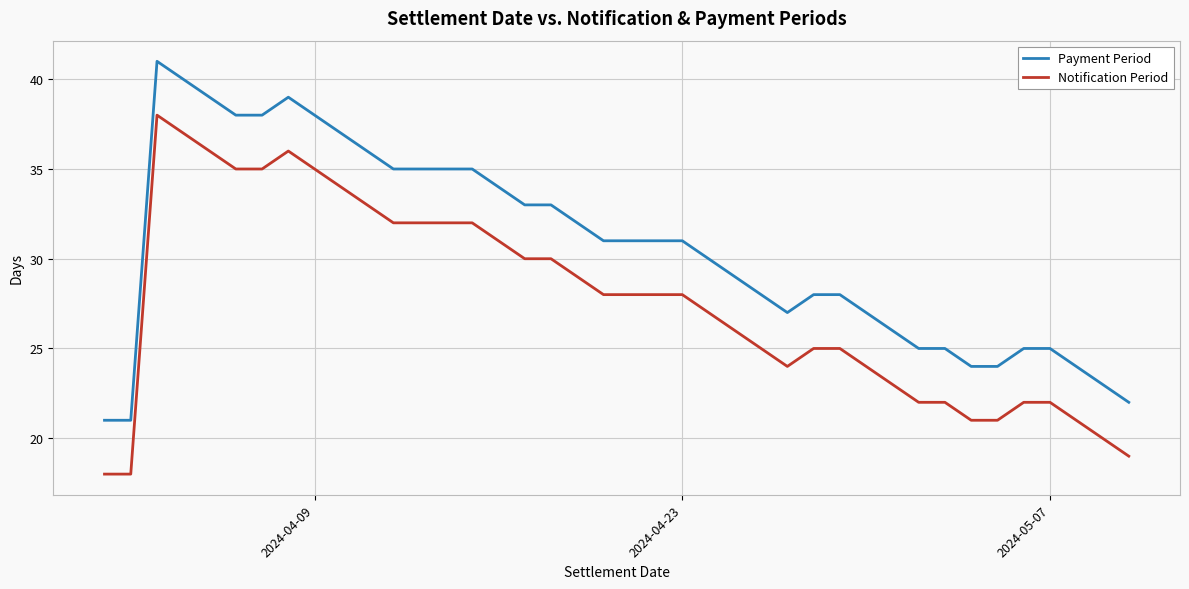

How many categories are shown in the chart?

40